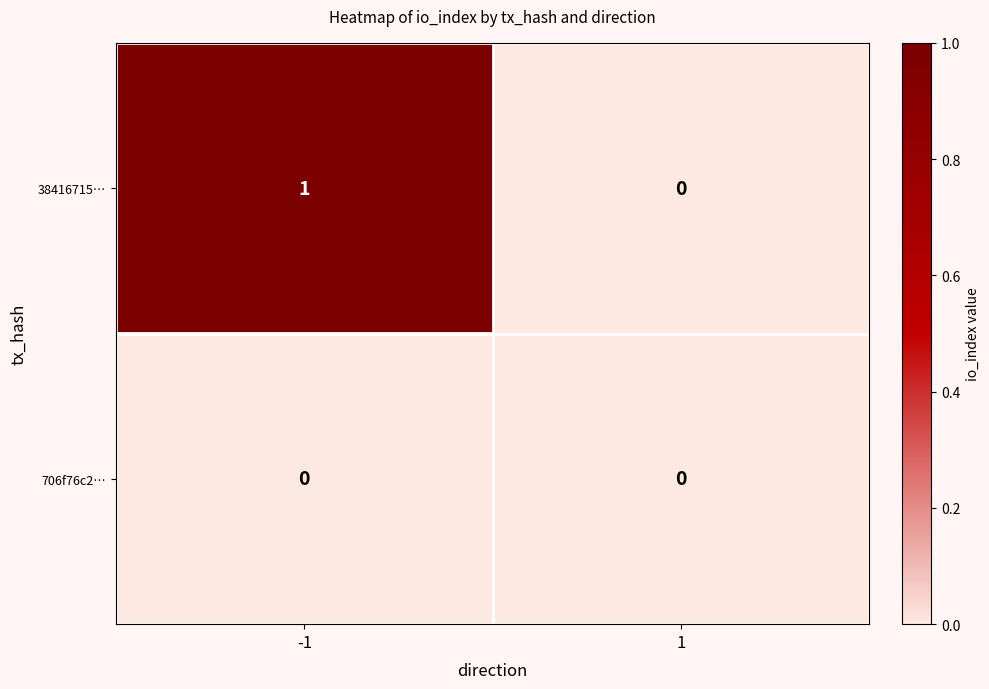

Which series has the largest total across all categories?

38416715…